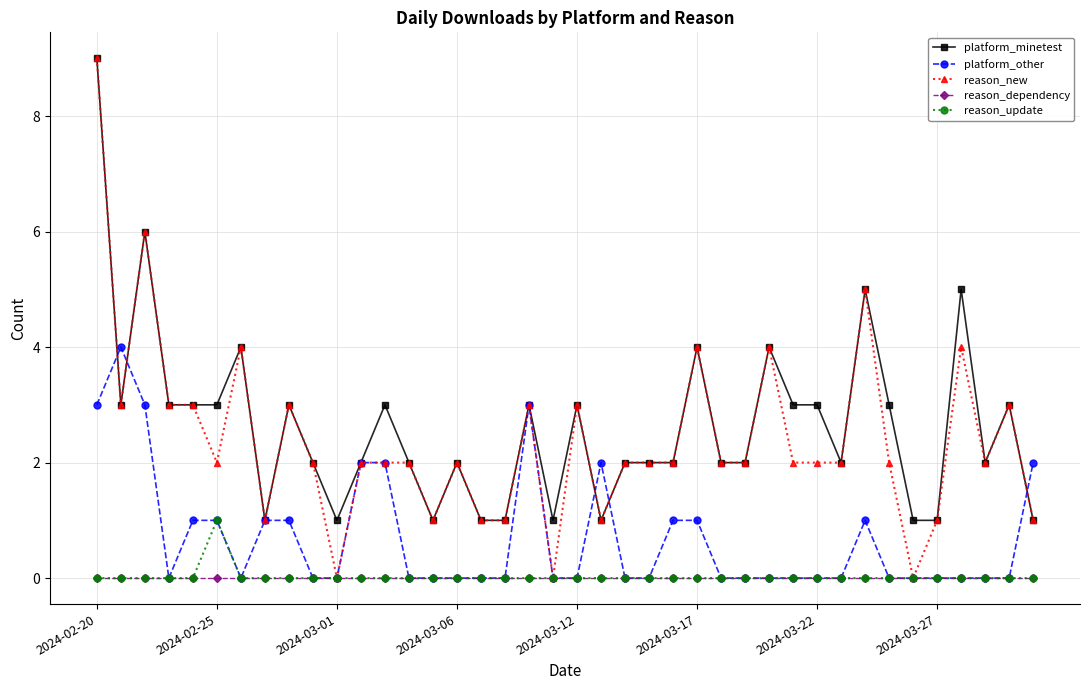

True or false: reason_new has more than 2 points higher than both neighbors.

True